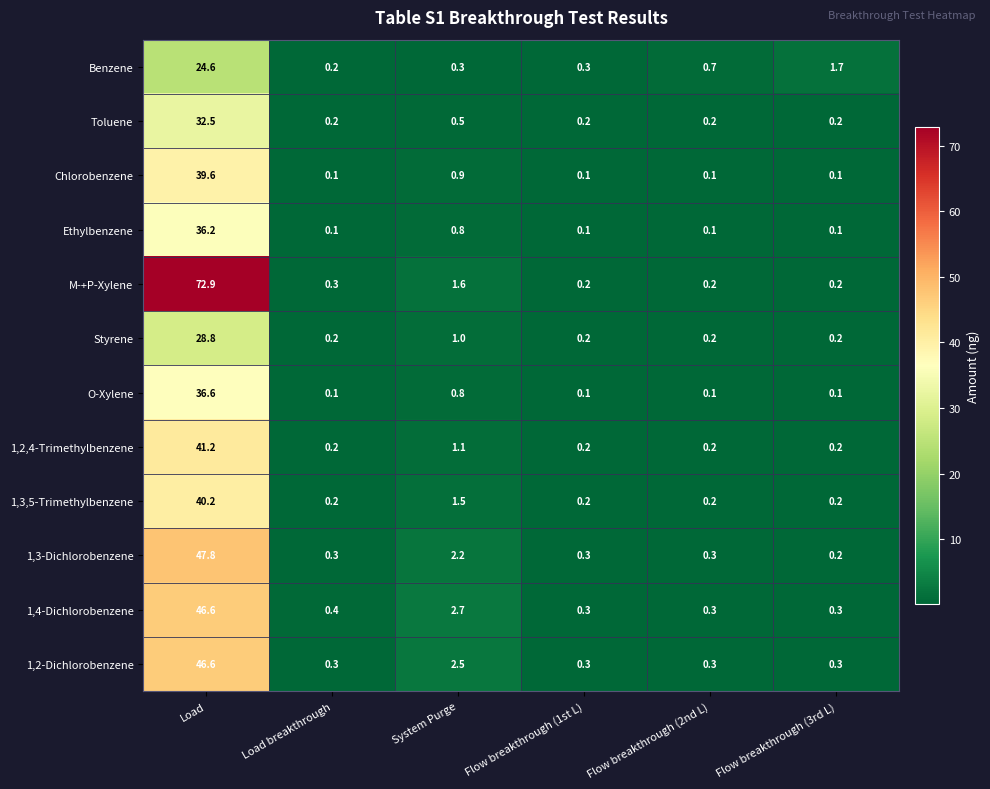

Is it true that Benzene equals 1.7 at Flow breakthrough (3rd L)?

True